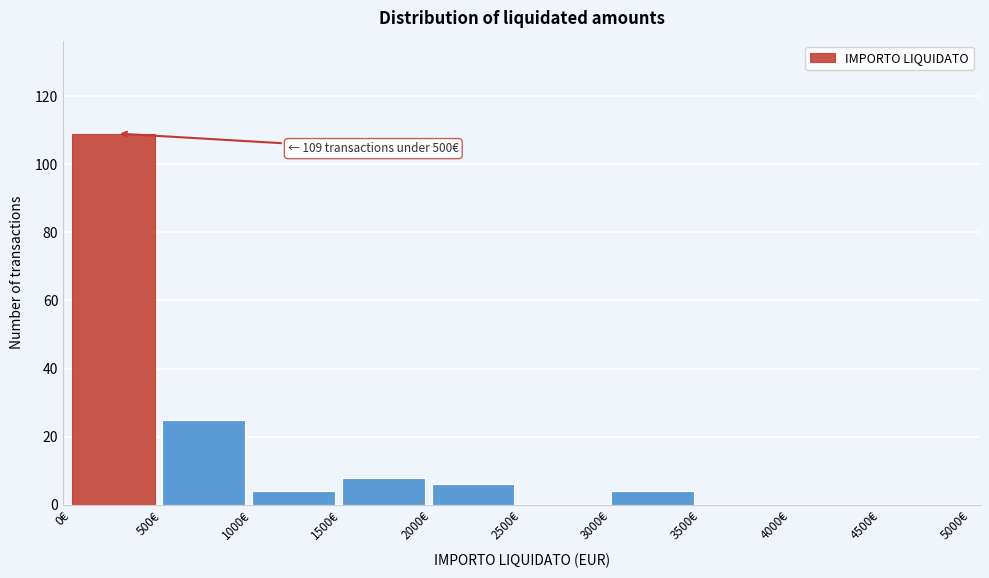

Which range on the x-axis has the tallest bar?

0 to 500